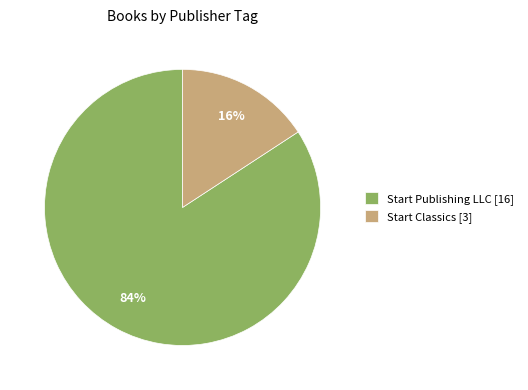

What is the ratio of the value at Start Classics to the value at Start Publishing LLC?

0.2